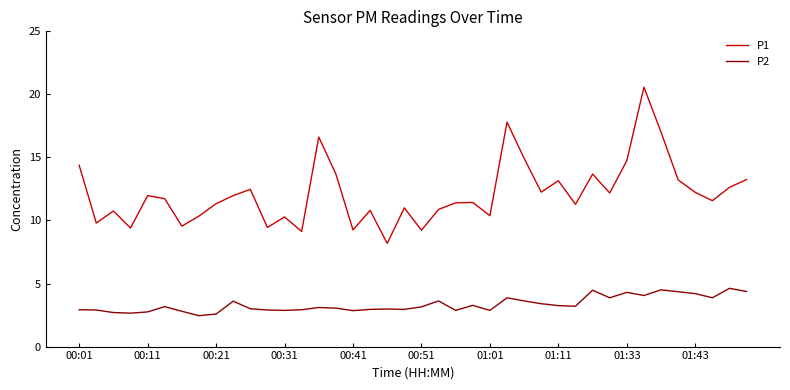

Does the chart display data point markers on the line(s)?

No